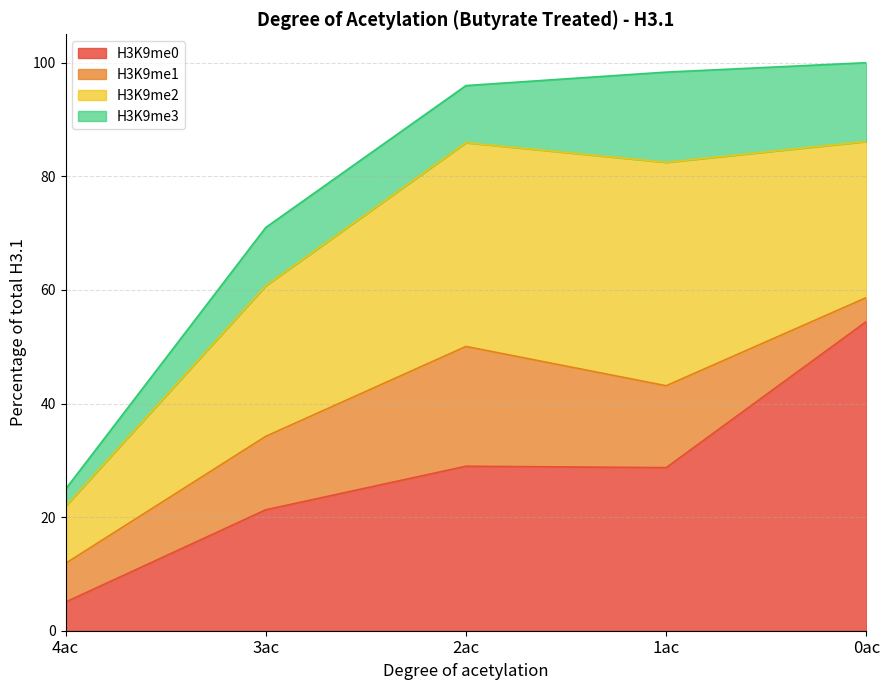

Reading left to right, list all the values displayed in this chart.

H3K9me0: 4ac=5.0	3ac=21.3	2ac=29.0	1ac=28.7	0ac=54.4
H3K9me1: 4ac=6.8	3ac=12.9	2ac=21.1	1ac=14.4	0ac=4.2
H3K9me2: 4ac=10.1	3ac=26.5	2ac=35.9	1ac=39.3	0ac=27.5
H3K9me3: 4ac=3.0	3ac=10.3	2ac=10.1	1ac=15.9	0ac=13.9